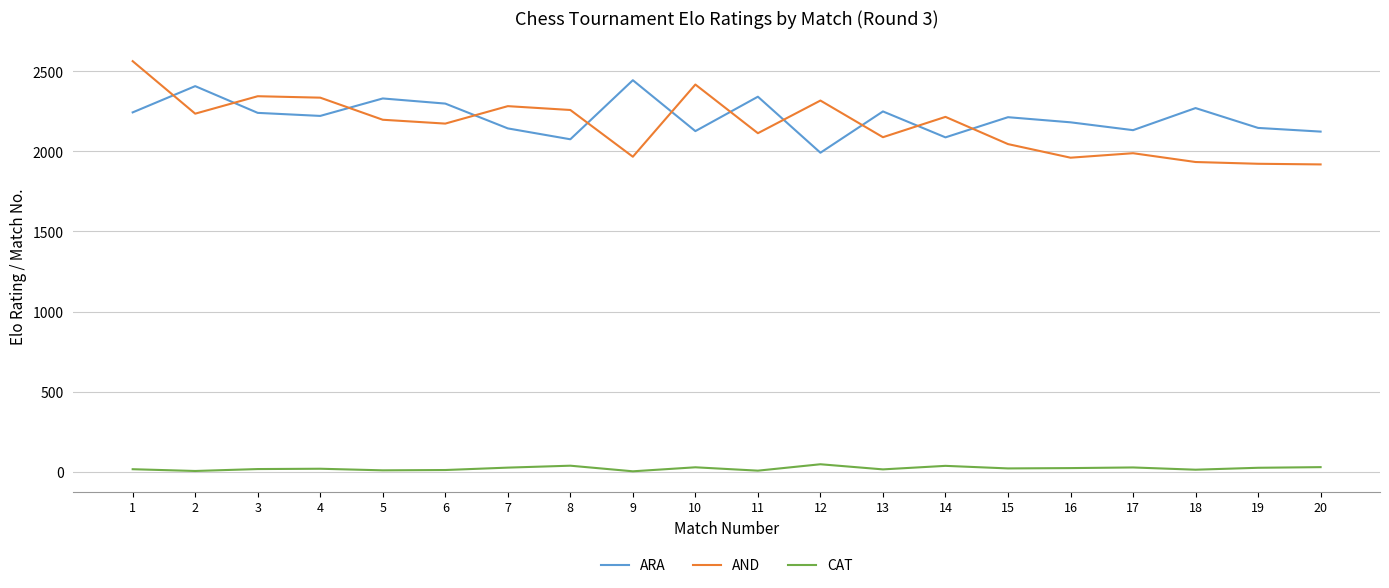

Is the value of ARA at 5 greater than the value of CAT at 19?

Yes